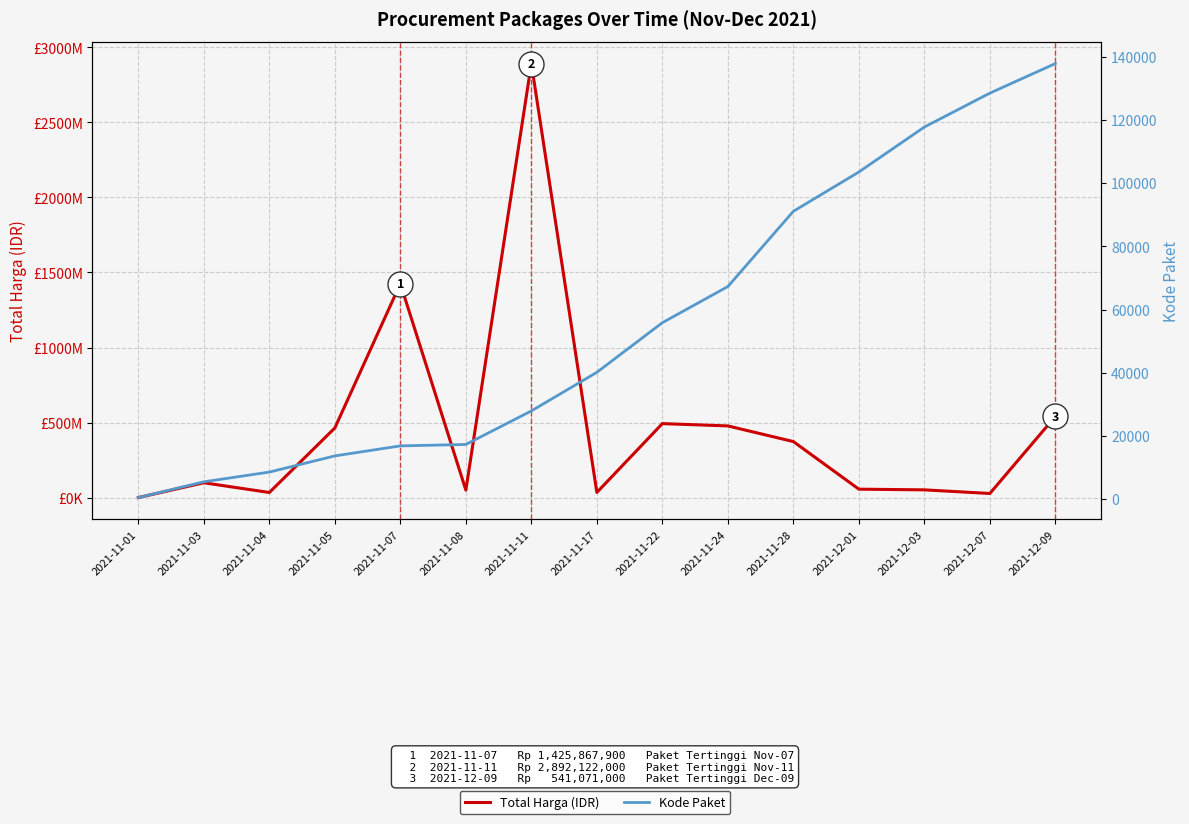

Rank the series by their maximum value, from lowest to highest.

Kode Paket, Total Harga (IDR)